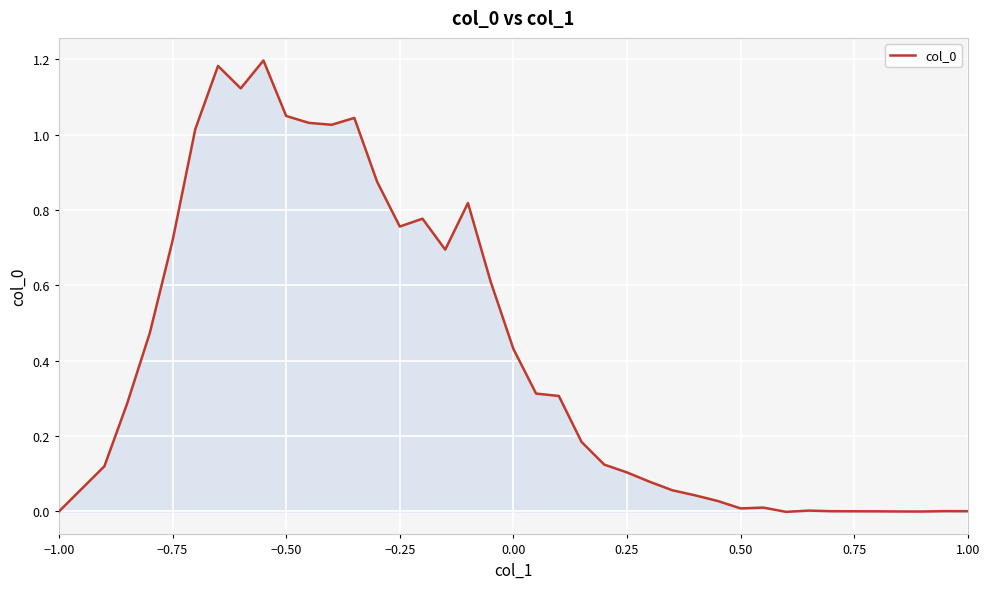

Is it true that the value at 0.50 is 0.0?

True